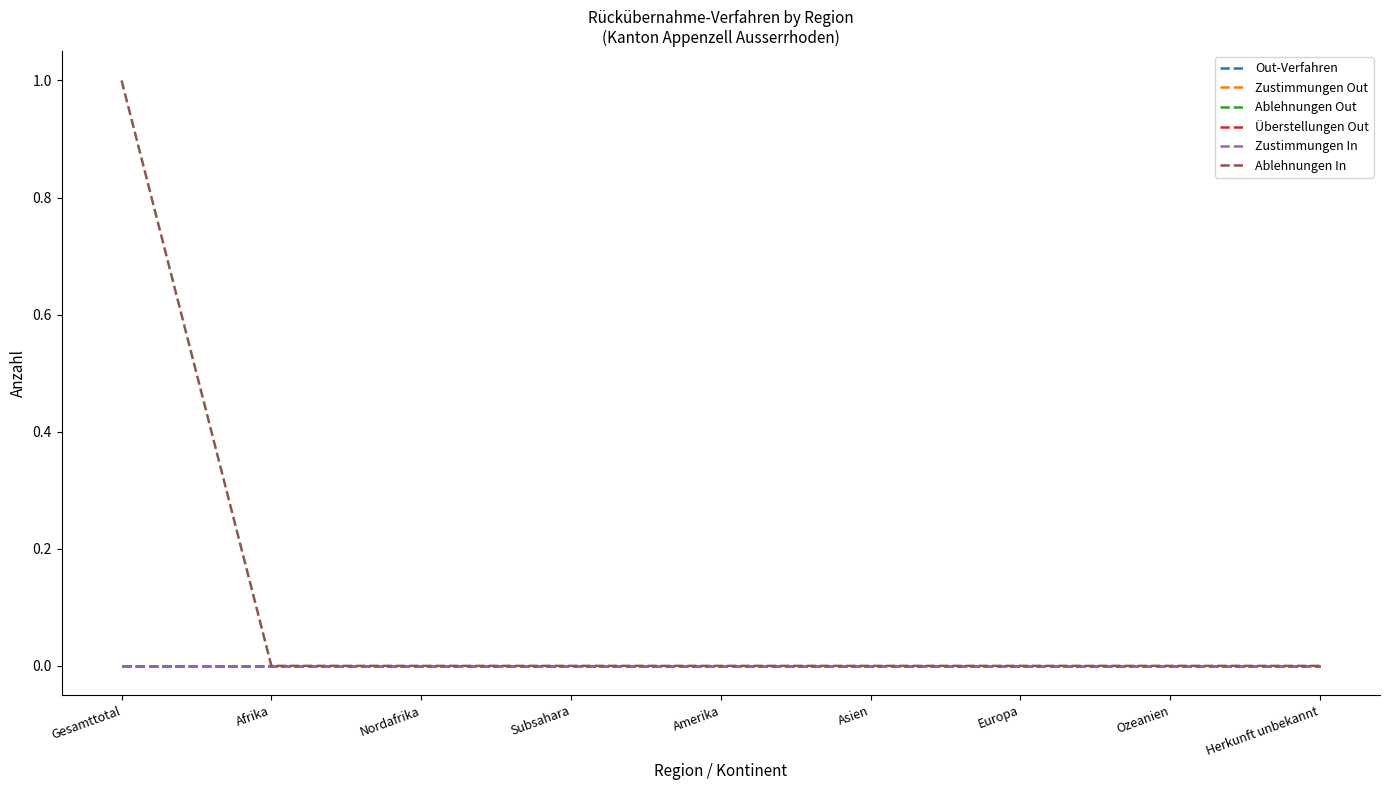

What position from the left is Subsahara?

4